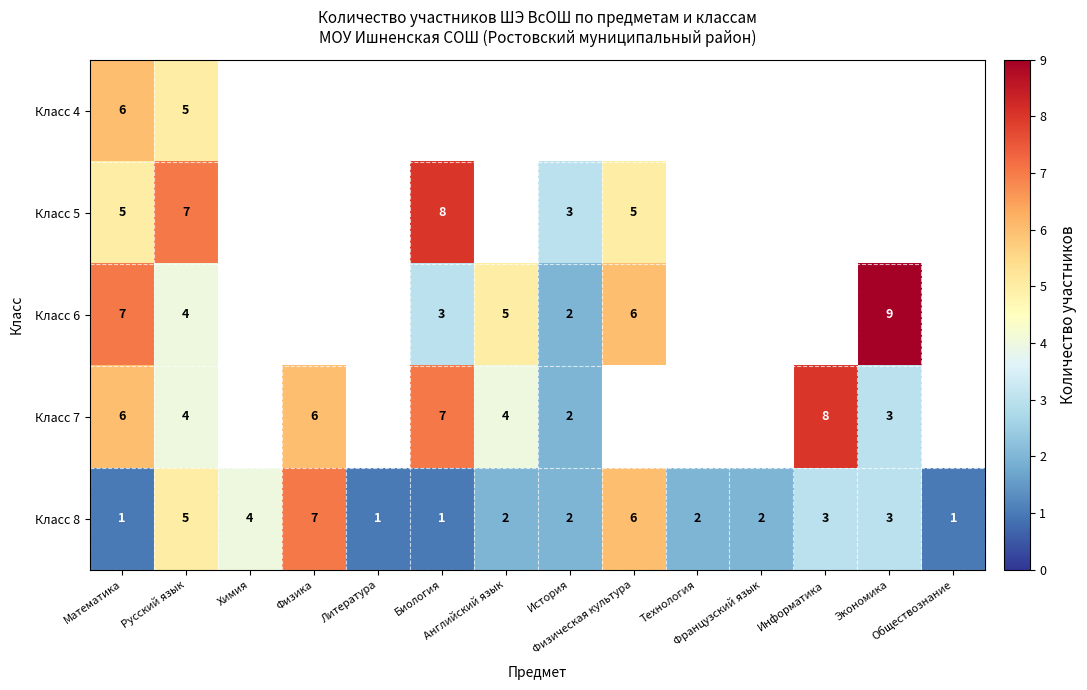

Which label corresponds to the largest value in the chart?

Экономика